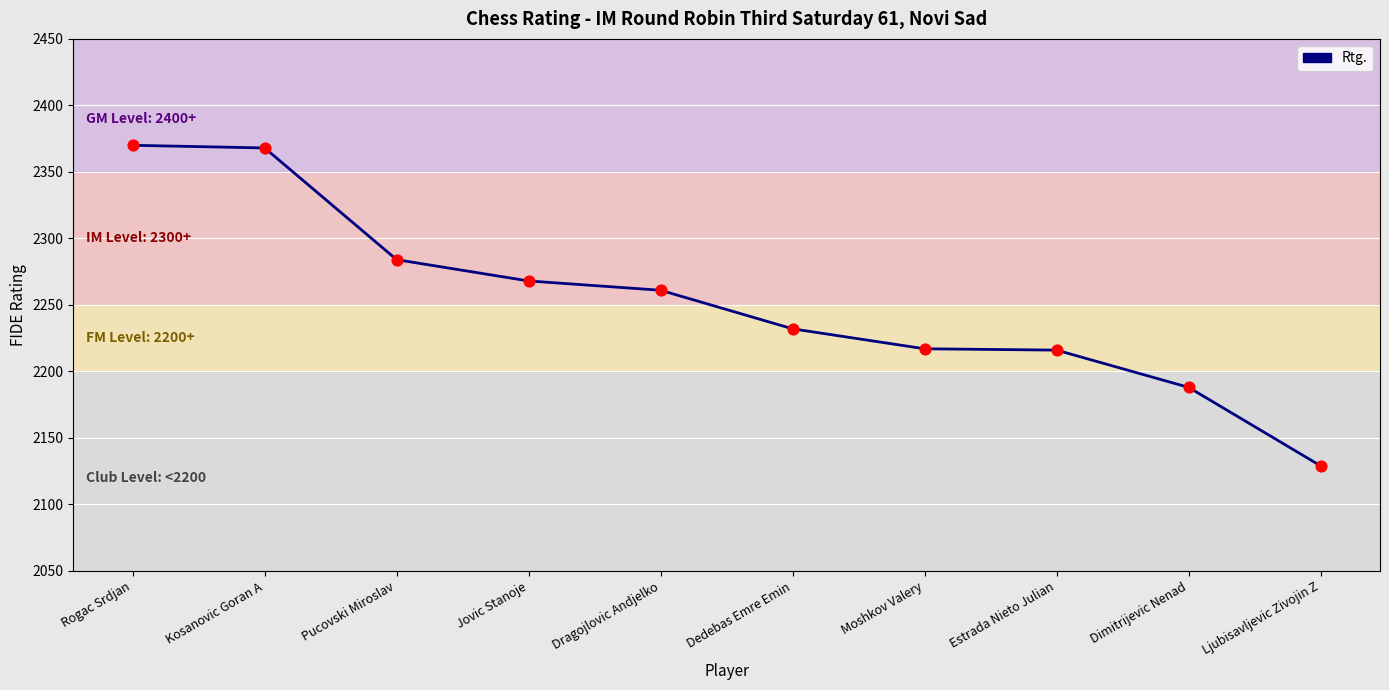

What is the change in value from Kosanovic Goran A to Dedebas Emre Emin?

-136